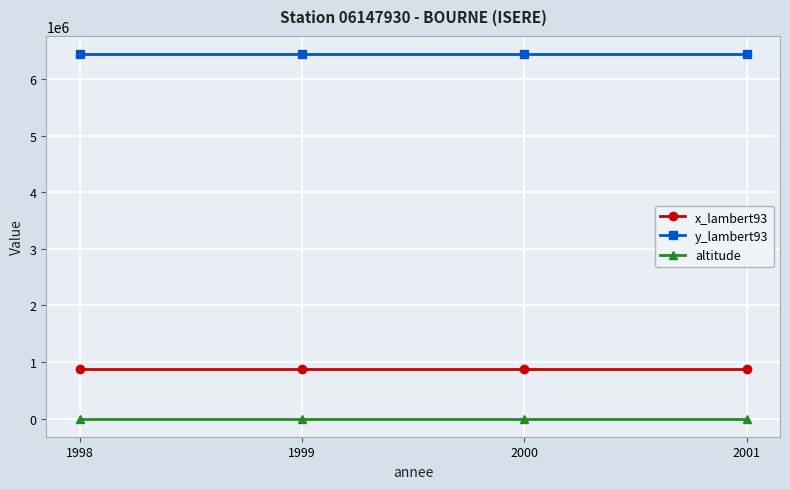

Rank the series at 2000 from highest to lowest value.

y_lambert93, x_lambert93, altitude